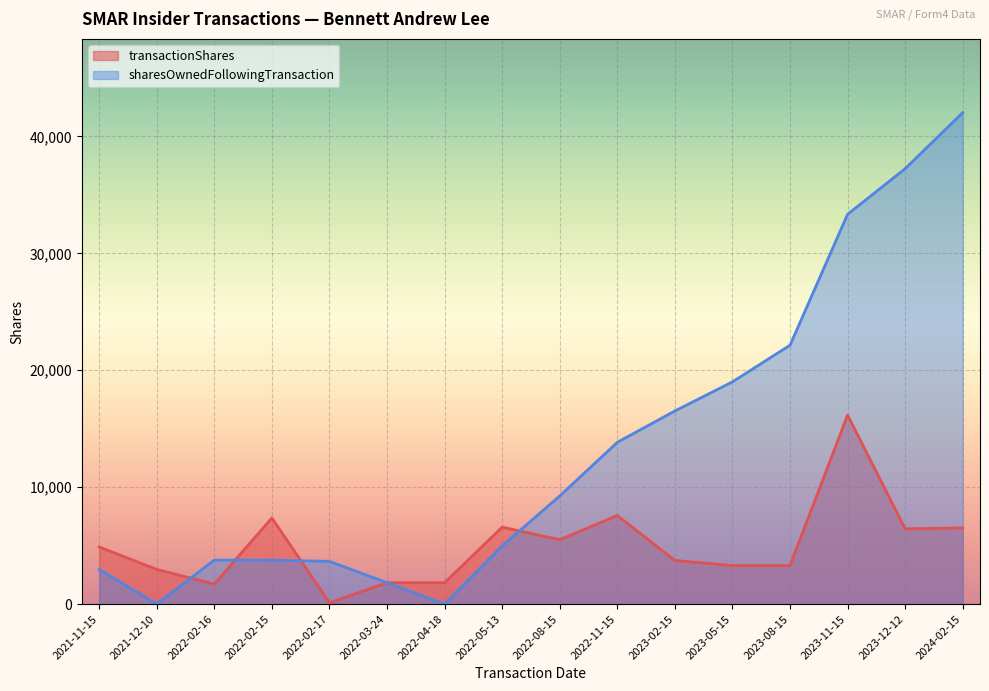

What is the value of the sharesOwnedFollowingTransaction point at the 13th from the left?

22145